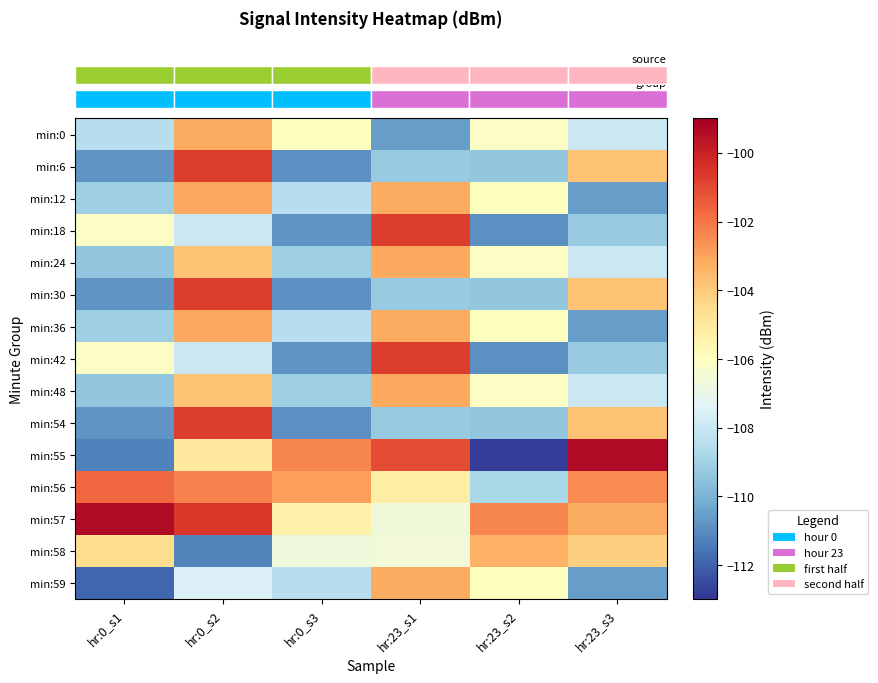

How many data points does each series have?

6